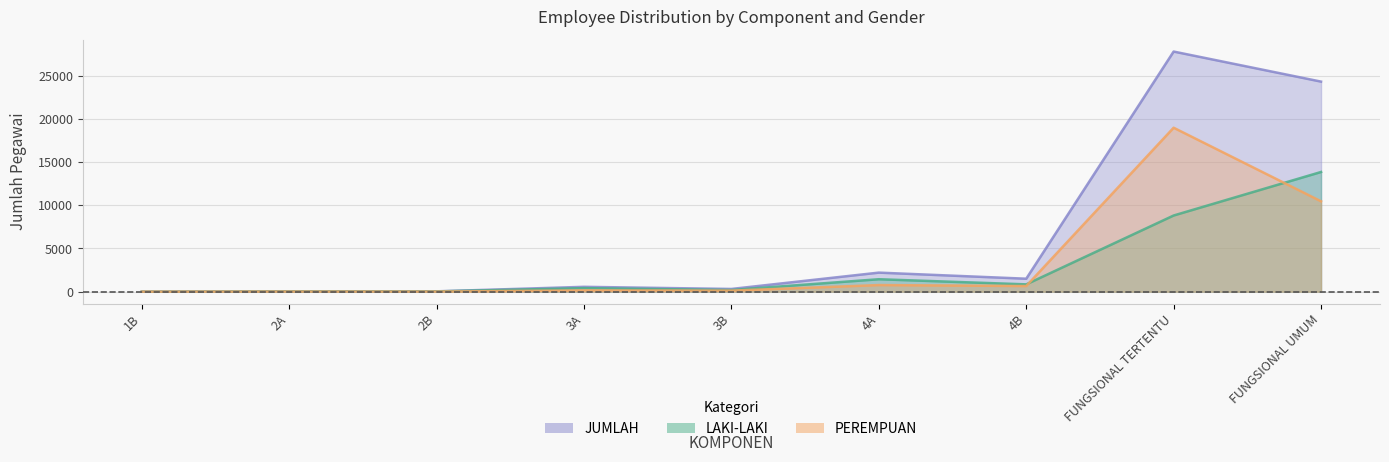

True or false: LAKI-LAKI and PEREMPUAN intersect in this chart.

True